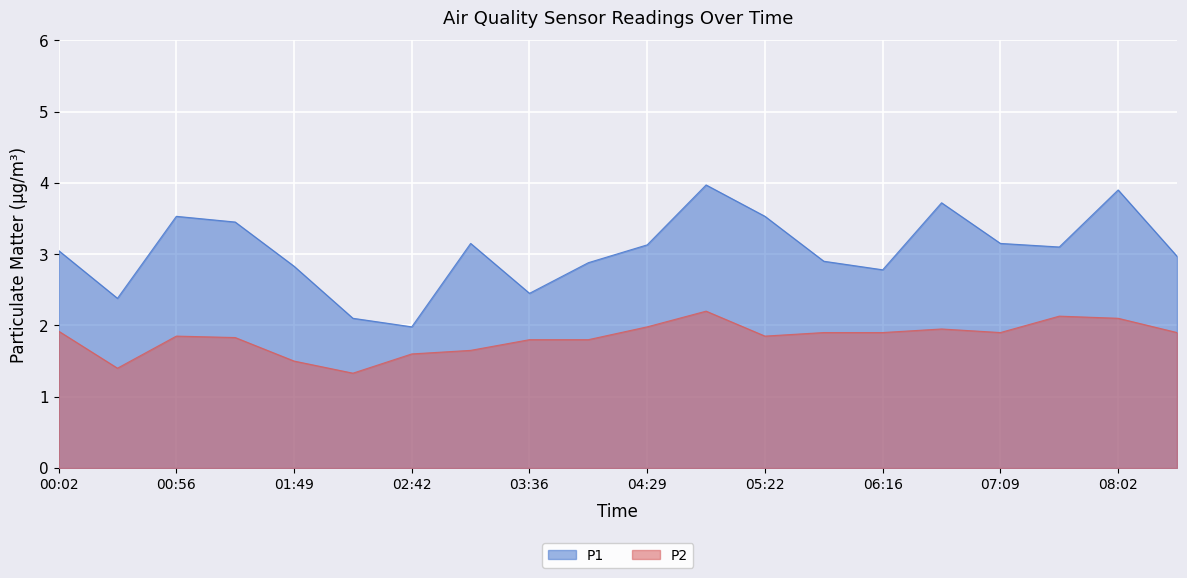

At which category is the sum across all series the highest?

04:56